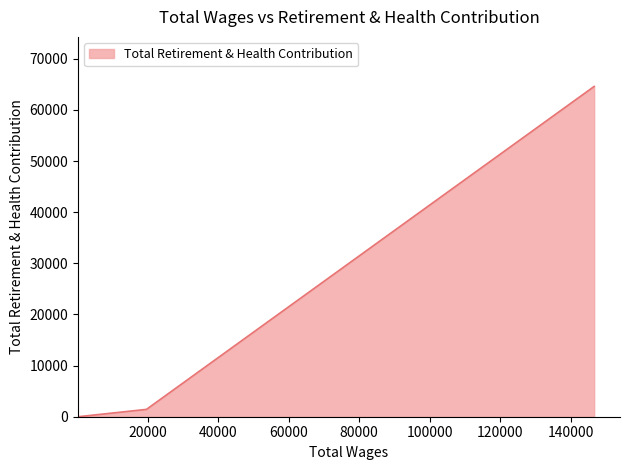

What is the sum of all values?

66023